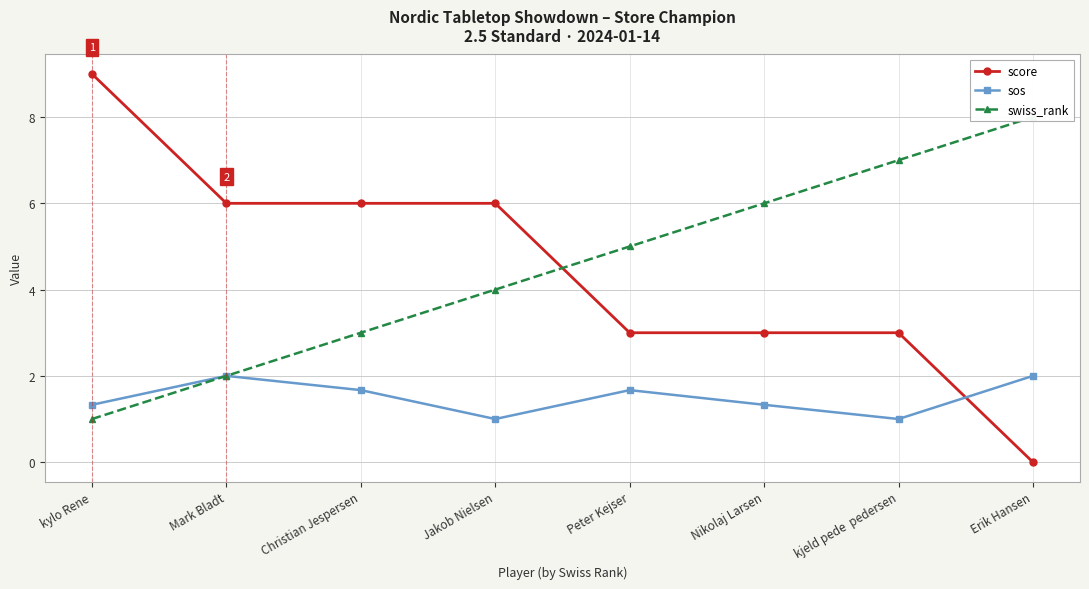

What is the difference between the maximum and minimum values in the sos series?

1.0